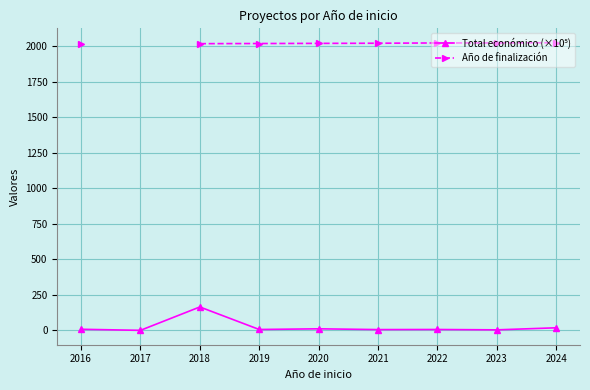

Is it true that Total económico (×10⁵) equals 6.6 at 2024?

False